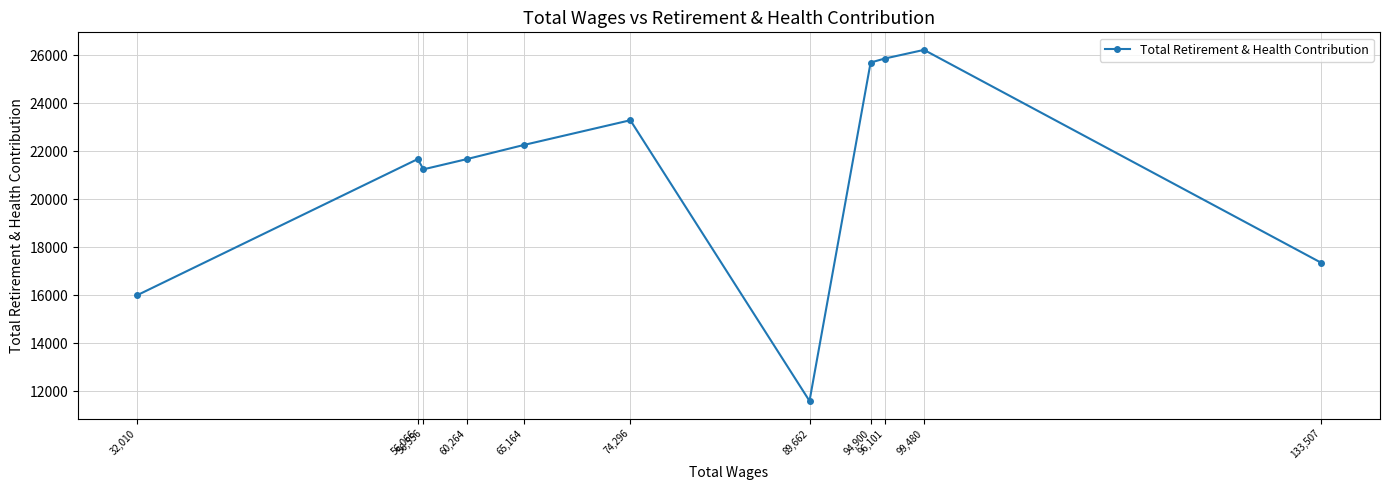

What is the sum of all values?

232899